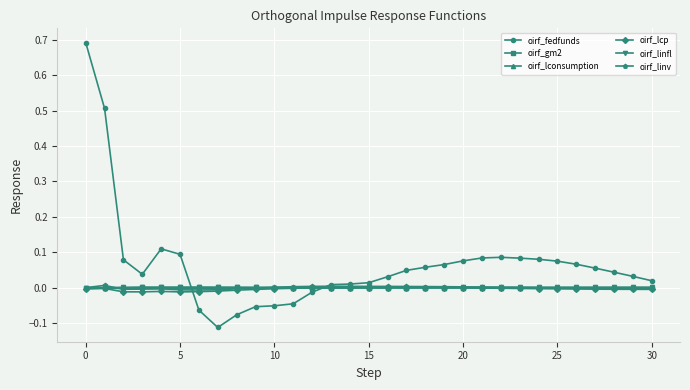

Which series has the largest total across all categories?

oirf_fedfunds